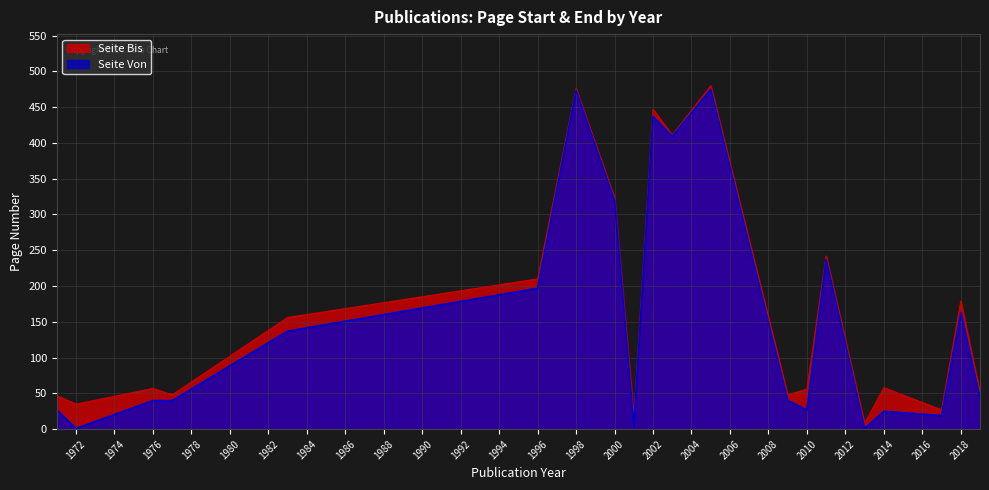

Which category has the highest value across all series?

2005